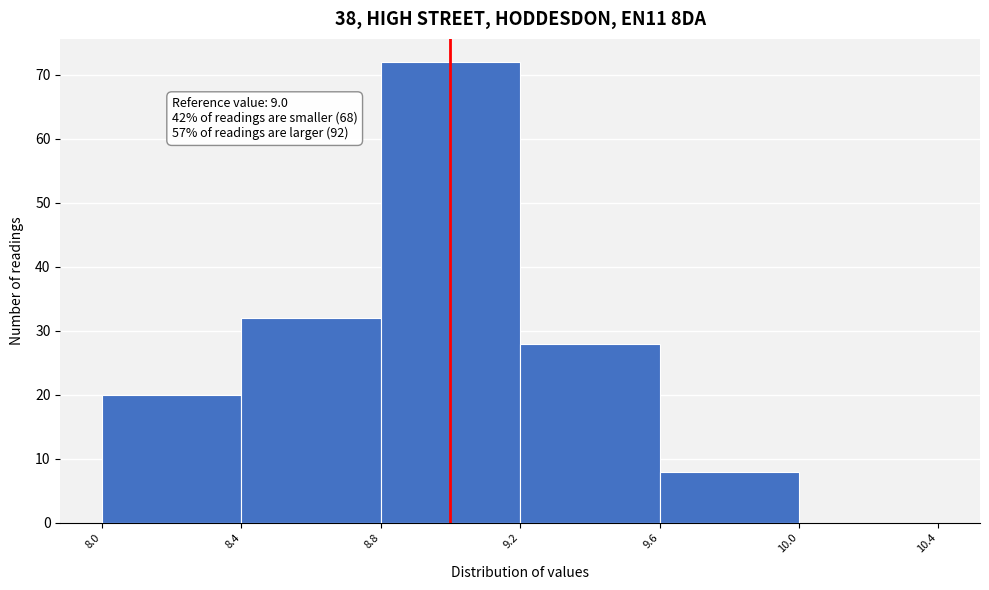

Which range on the x-axis has the tallest bar?

8.8 to 9.2